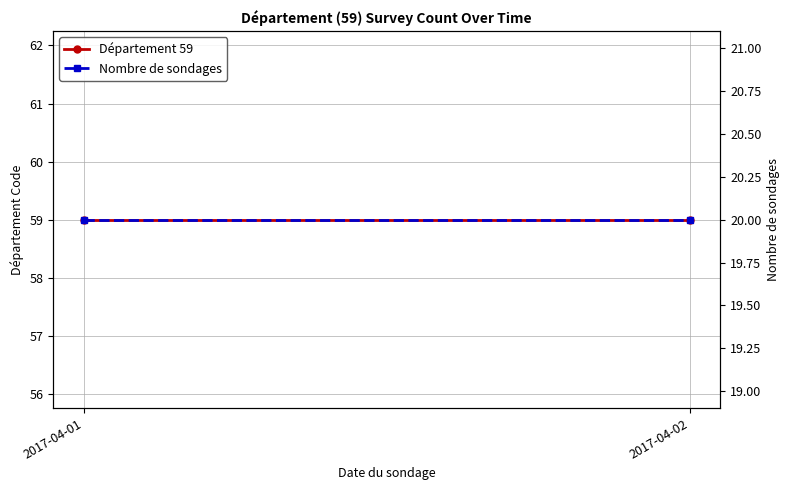

Which label corresponds to the largest value in the chart?

2017-04-01